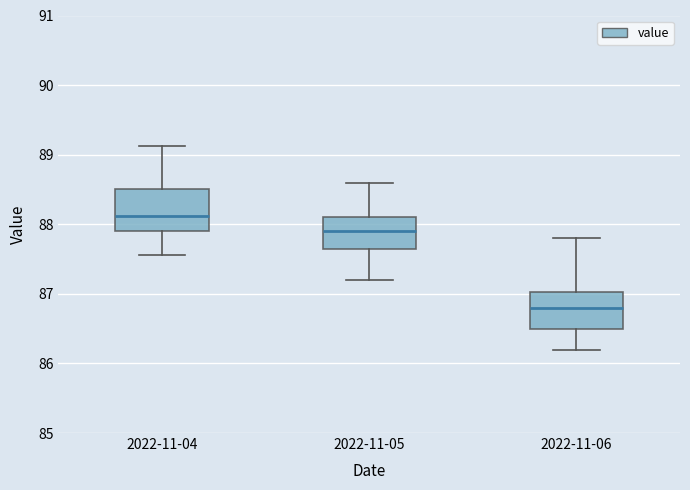

Which box's median line is the highest?

2022-11-04